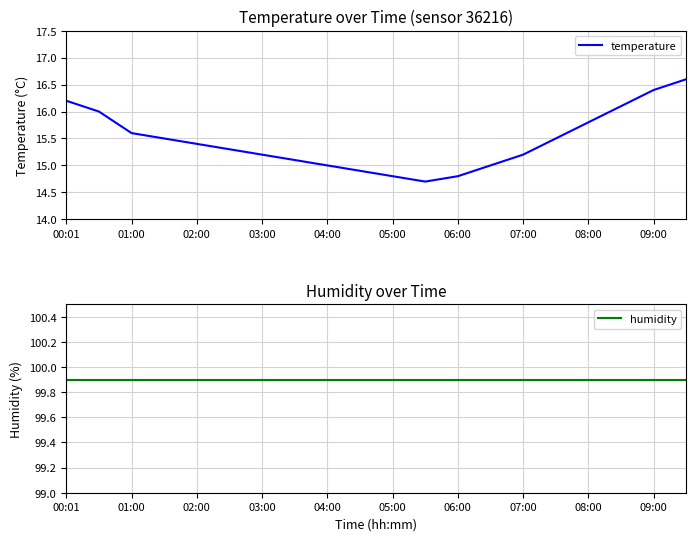

What is the average value of the humidity series?

99.9